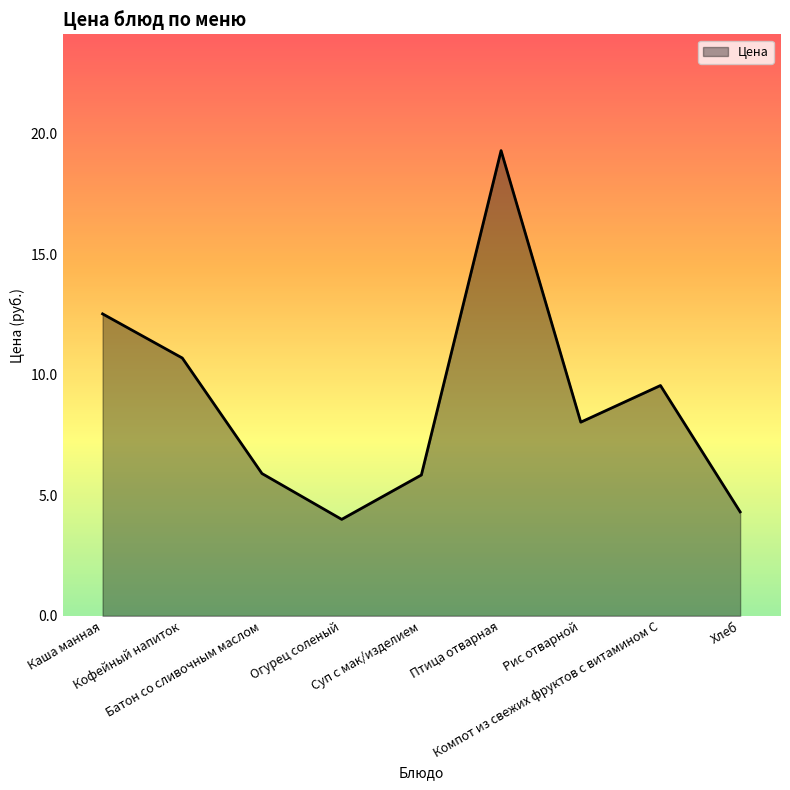

True or false: the data has more than 1 interior local peaks.

True